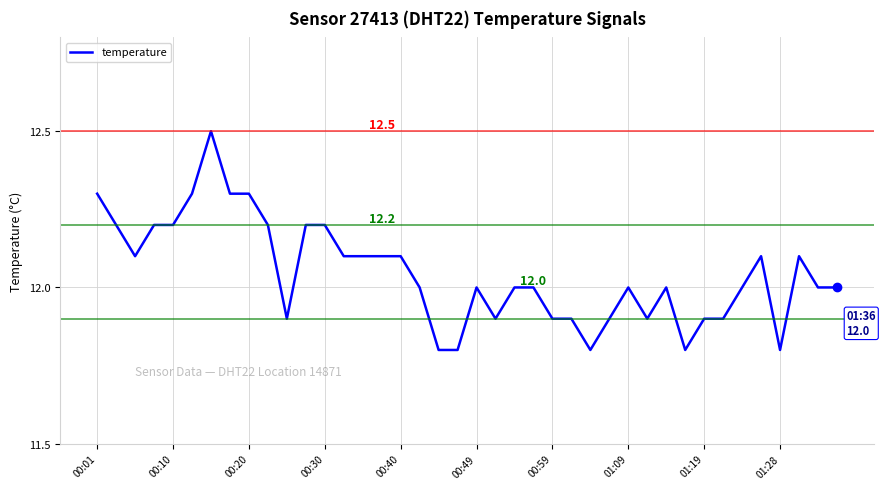

What is the greatest value displayed?

12.5